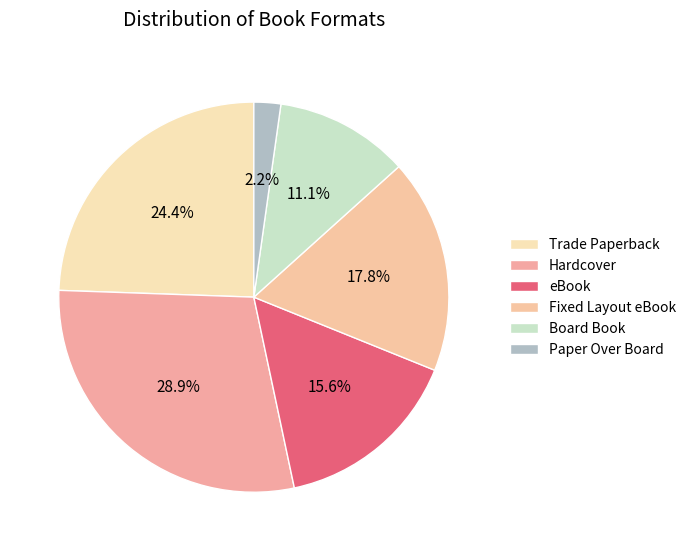

To the nearest percent, what is the average slice percentage?

17%